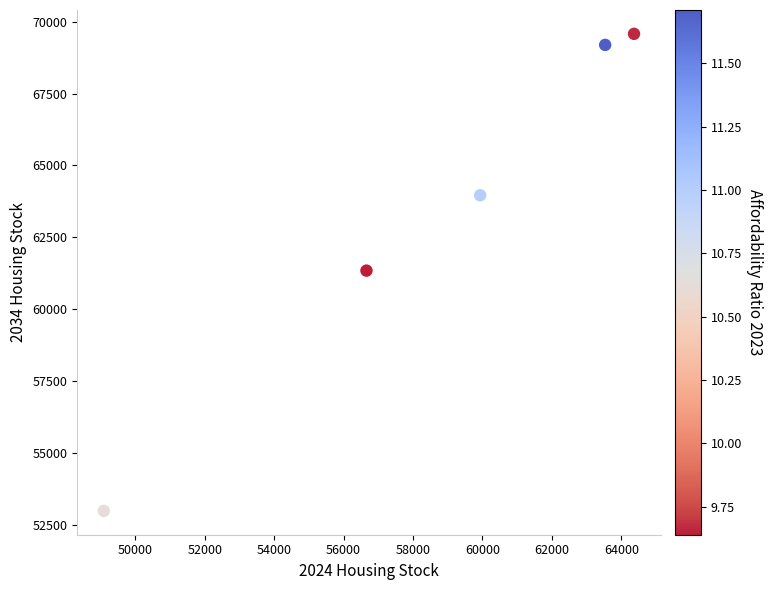

What is the average Y value?

63411